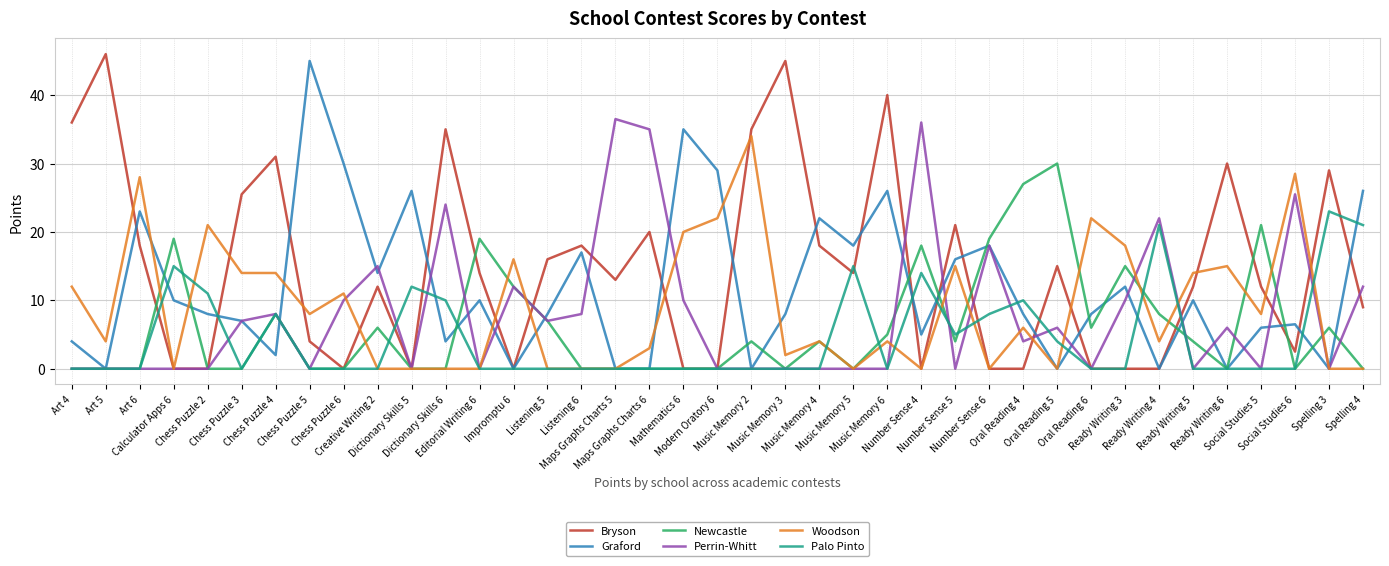

Which series has the largest total across all categories?

Bryson